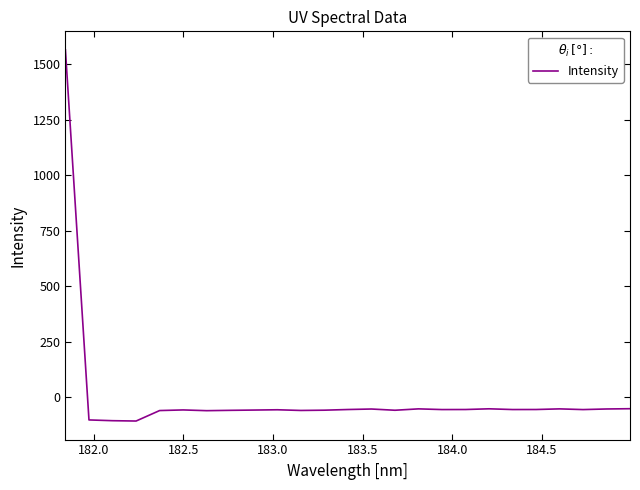

What is the maximum value shown in the chart?

1565.8